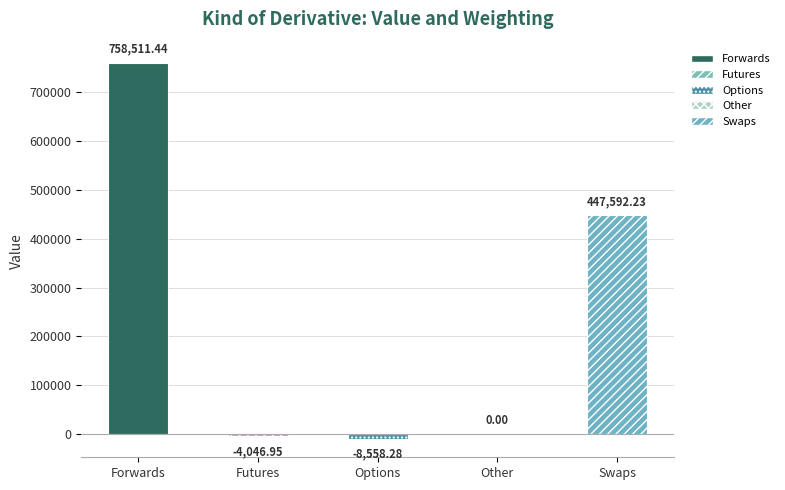

Reading right to left, transcribe all the data shown in this chart.

Value: Swaps=447592.2	Other=0.0	Options=-8558.3	Futures=-4046.9	Forwards=758511.4
Weighting: Swaps=0.2	Other=0.0	Options=0.0	Futures=0.0	Forwards=0.4